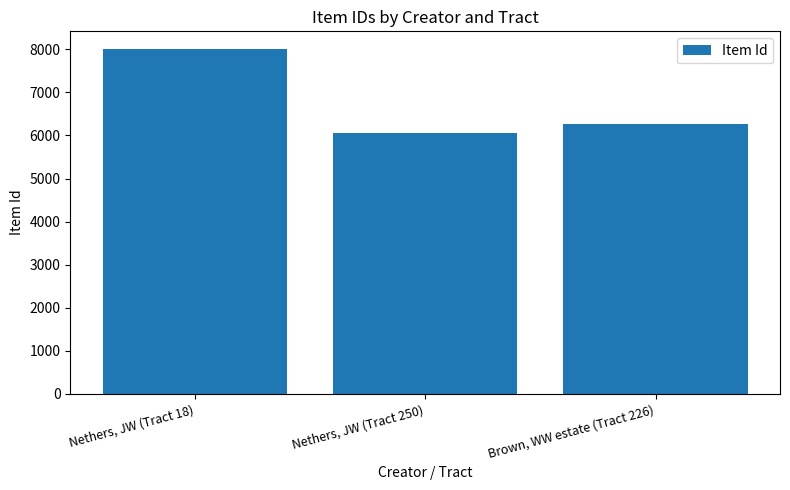

Reading right to left, list all the values displayed in this chart.

Brown, WW estate (Tract 226)=6272	Nethers, JW (Tract 250)=6064	Nethers, JW (Tract 18)=8017